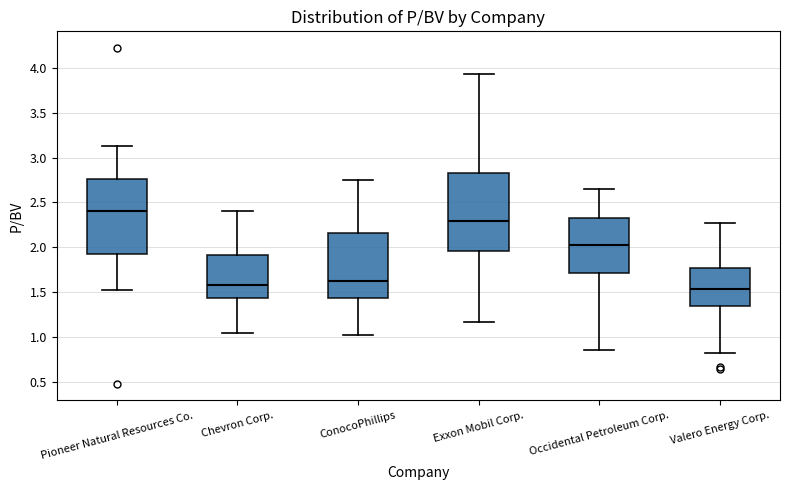

Which box has the highest median line?

Pioneer Natural Resources Co.